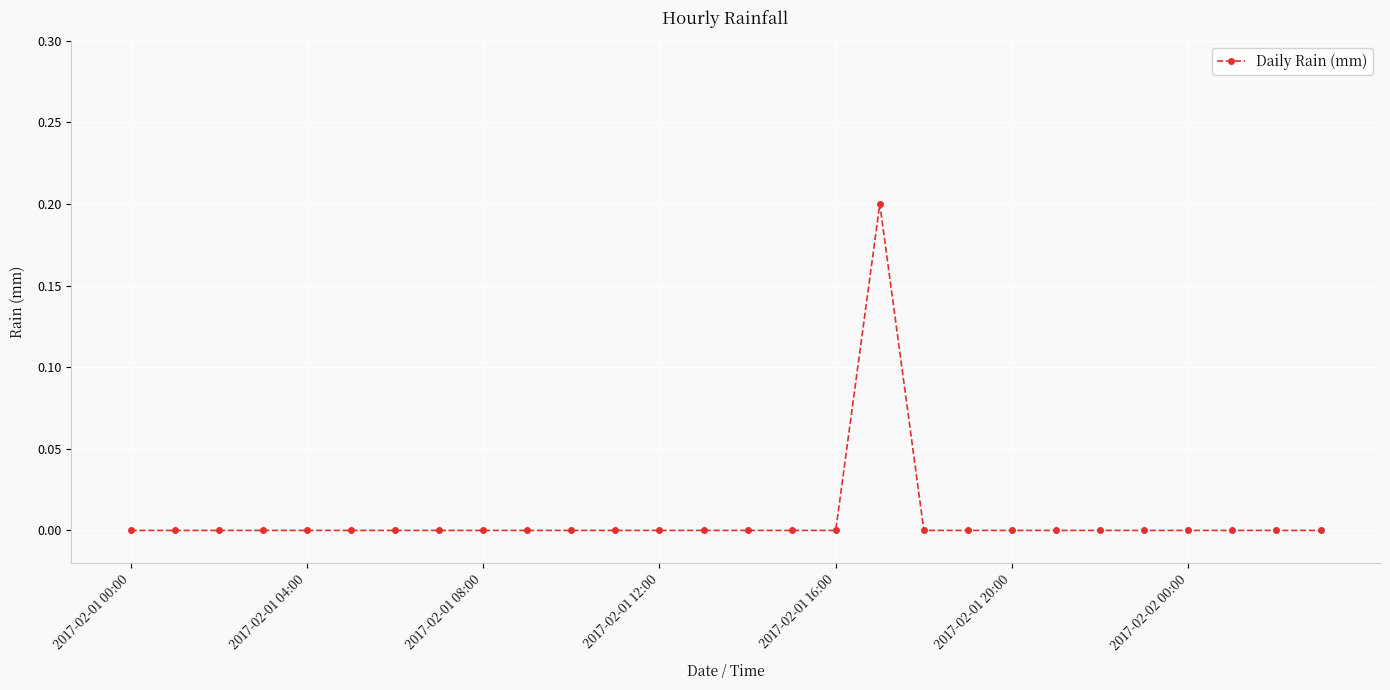

Reading right to left, what are all the values shown in this chart?

0.0	0.0	0.0	0.0	0.0	0.0	0.0	0.0	0.0	0.0	0.2	0.0	0.0	0.0	0.0	0.0	0.0	0.0	0.0	0.0	0.0	0.0	0.0	0.0	0.0	0.0	0.0	0.0